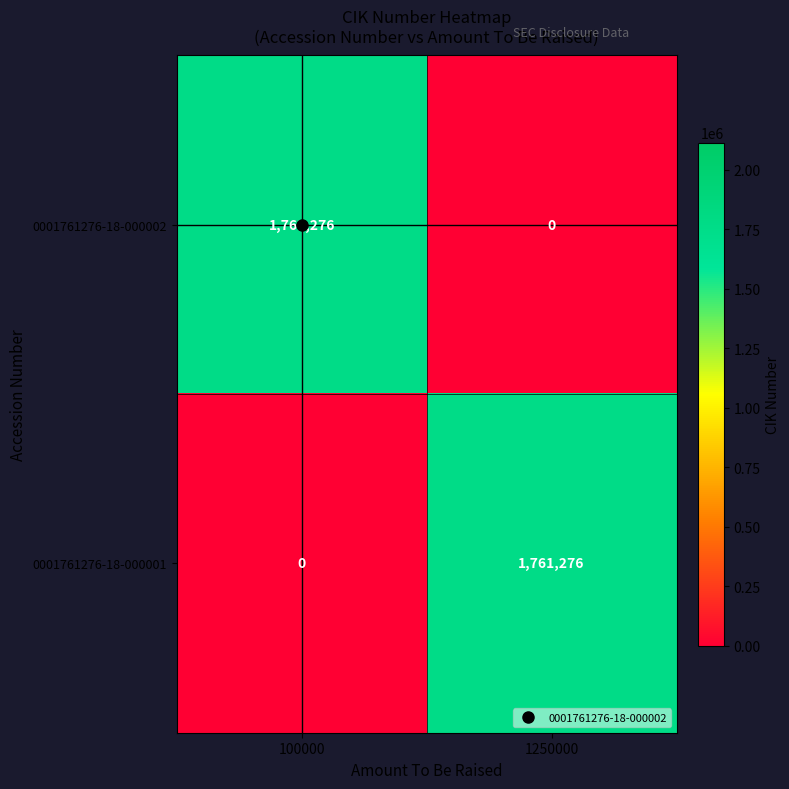

What is the spread (max minus min) of values at 1250000?

1761276